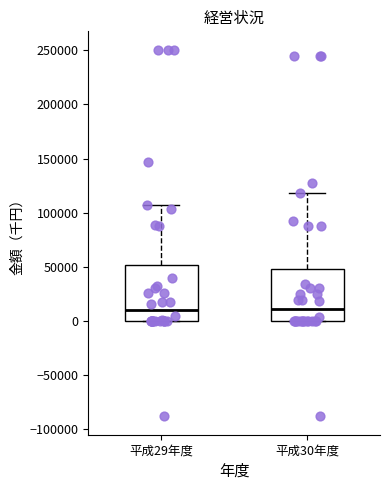

Where is the upper edge of the box for 平成30年度 on the y-axis? The values are not printed on the chart, so give them approximately, as read against the axis.

50000